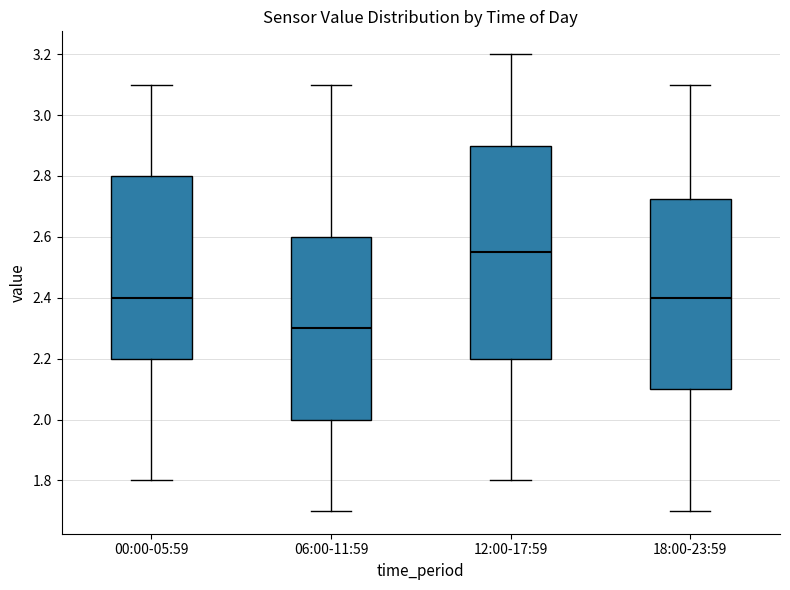

Comparing the boxes themselves (not the whiskers), which one is the tallest?

12:00-17:59